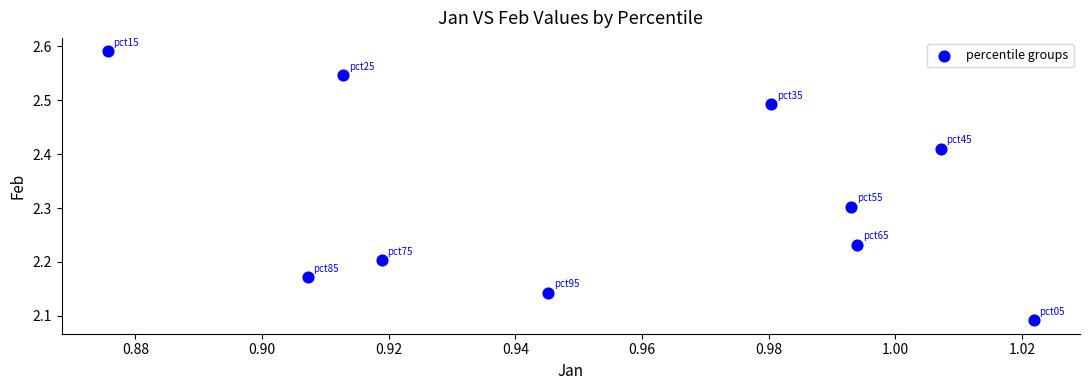

What is the range of Y values (max minus min)?

0.5